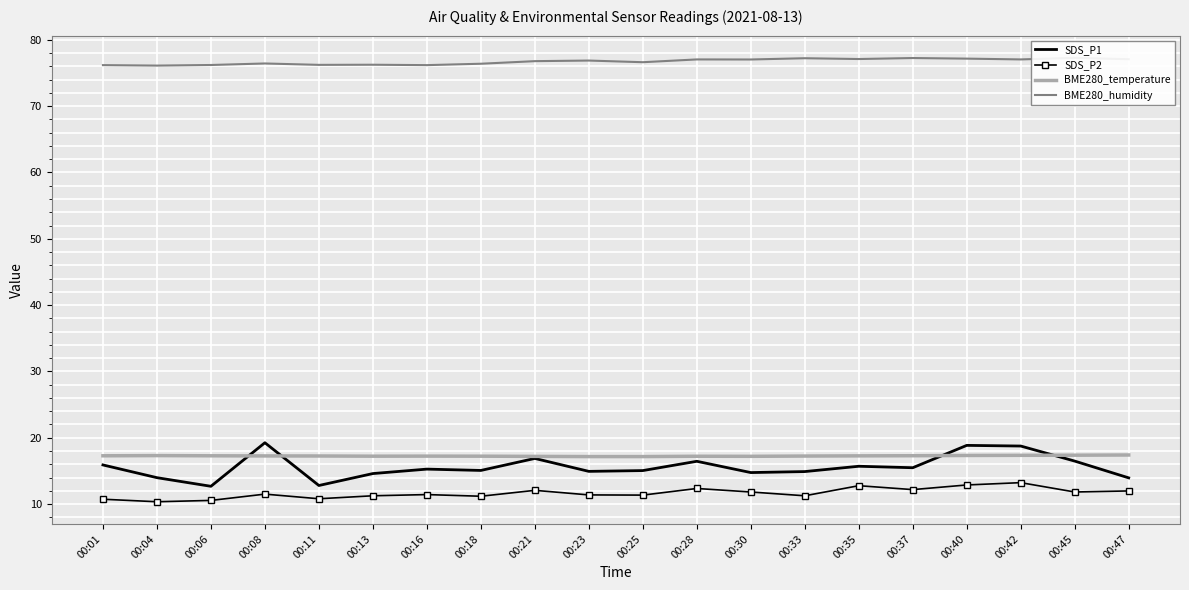

What is the highest value of the SDS_P1 series?

19.2